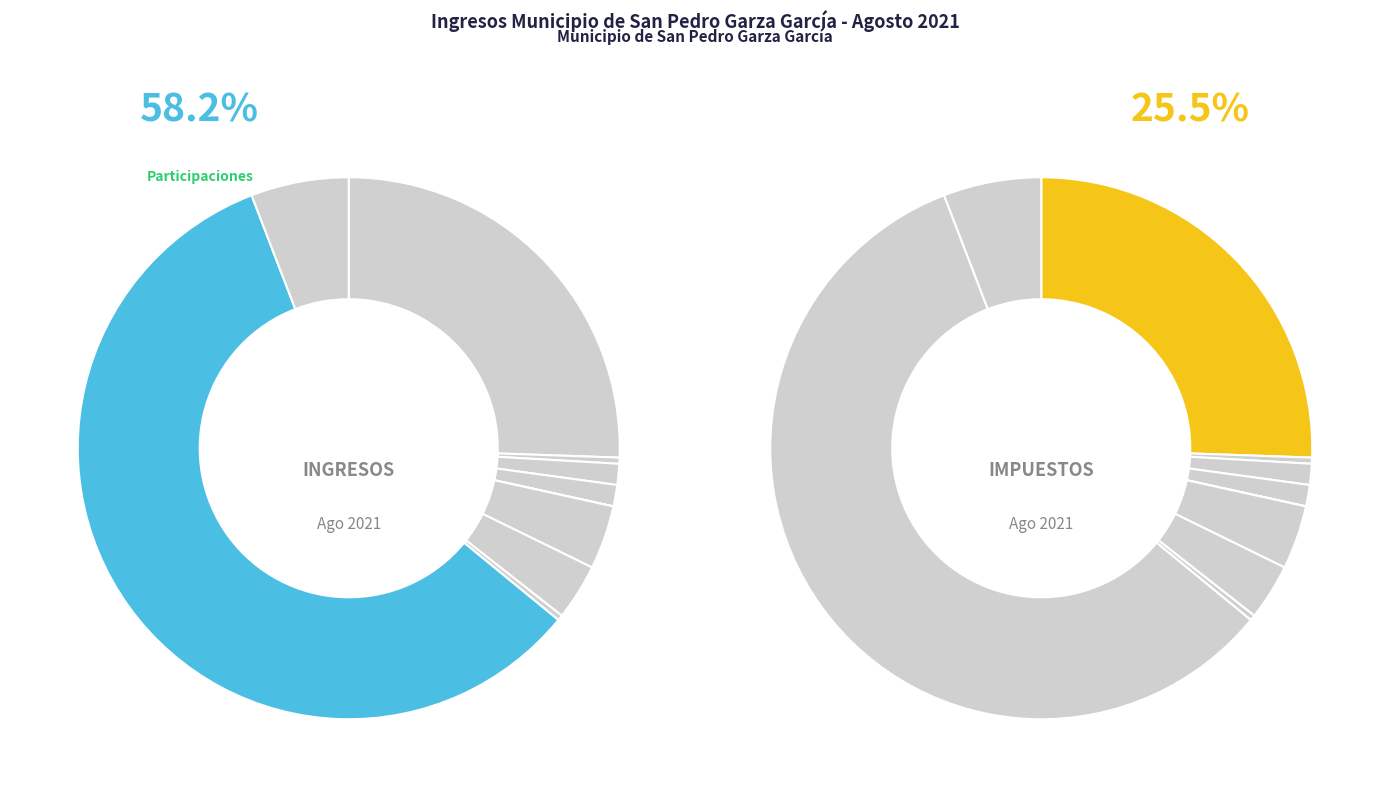

The Impuestos sobre el patrimonio slice represents 15% of the pie. True or false?

False